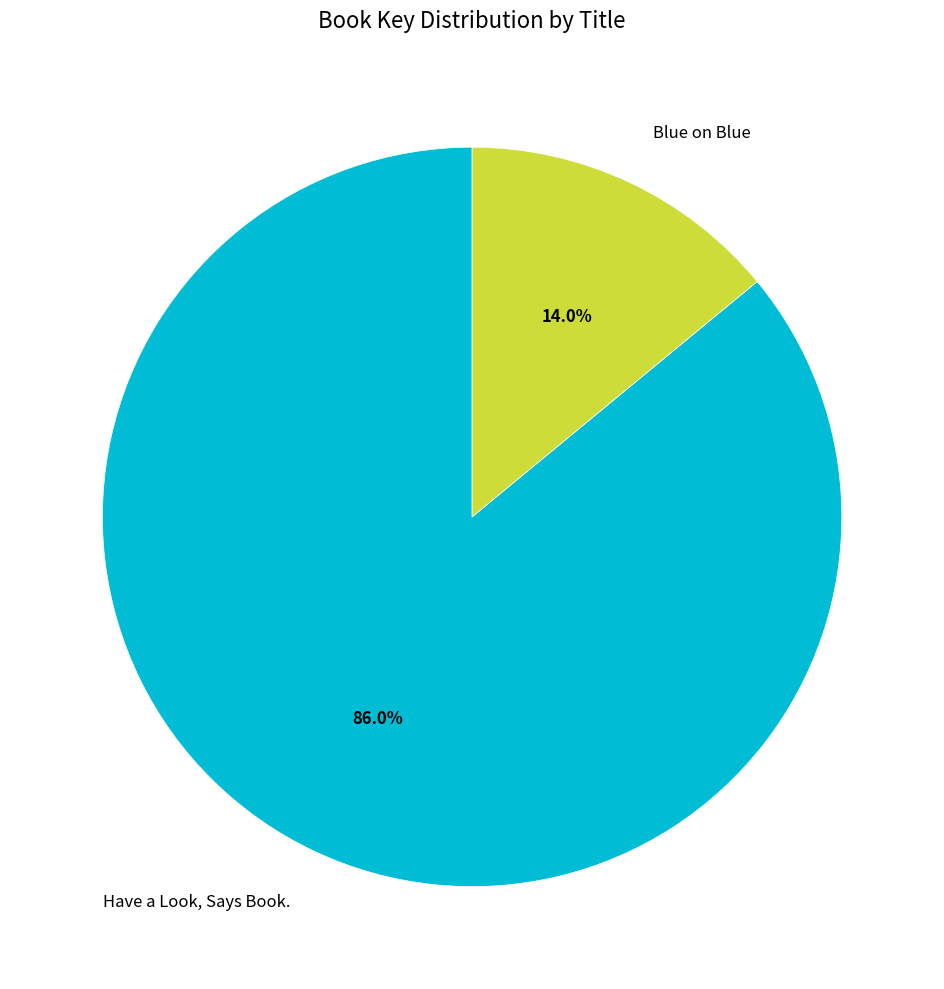

Combined, do Blue on Blue and Have a Look, Says Book. account for over 50%?

Yes